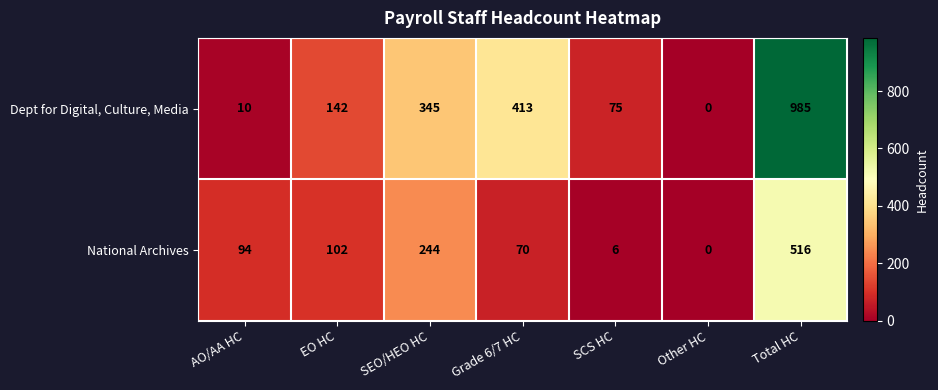

What is the greatest value displayed?

985